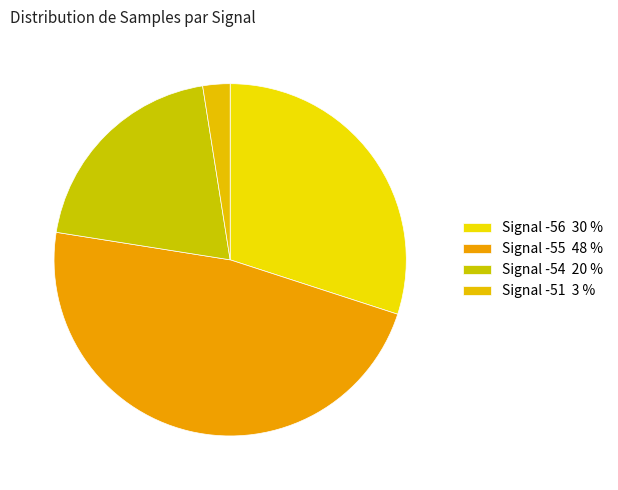

How many slices are in this pie chart?

4